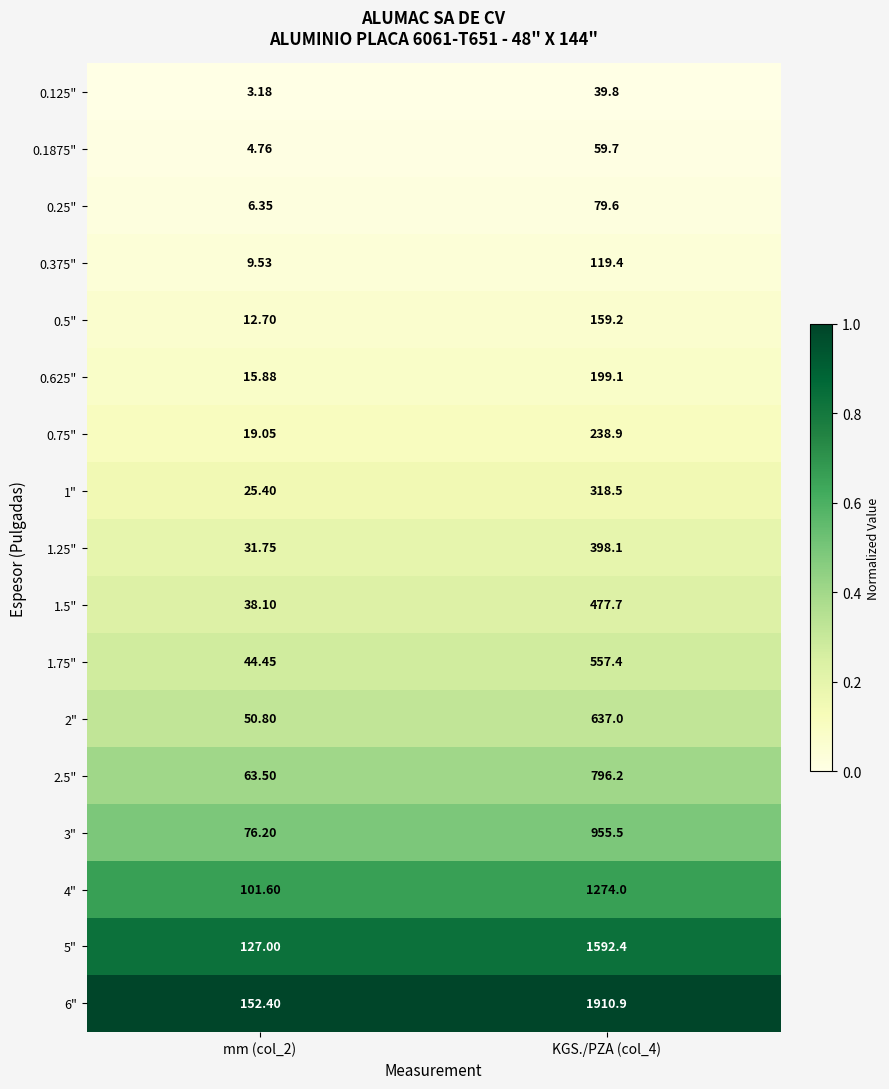

Is the value of 6" at mm (col_2) greater than the value of 1.25" at KGS./PZA (col_4)?

No